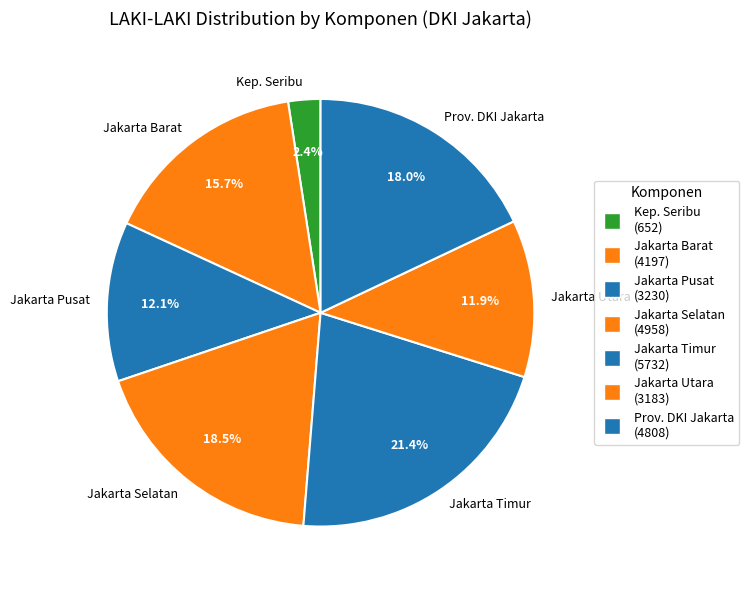

What is the ratio of the value at Jakarta Pusat to the value at Prov. DKI Jakarta?

0.7